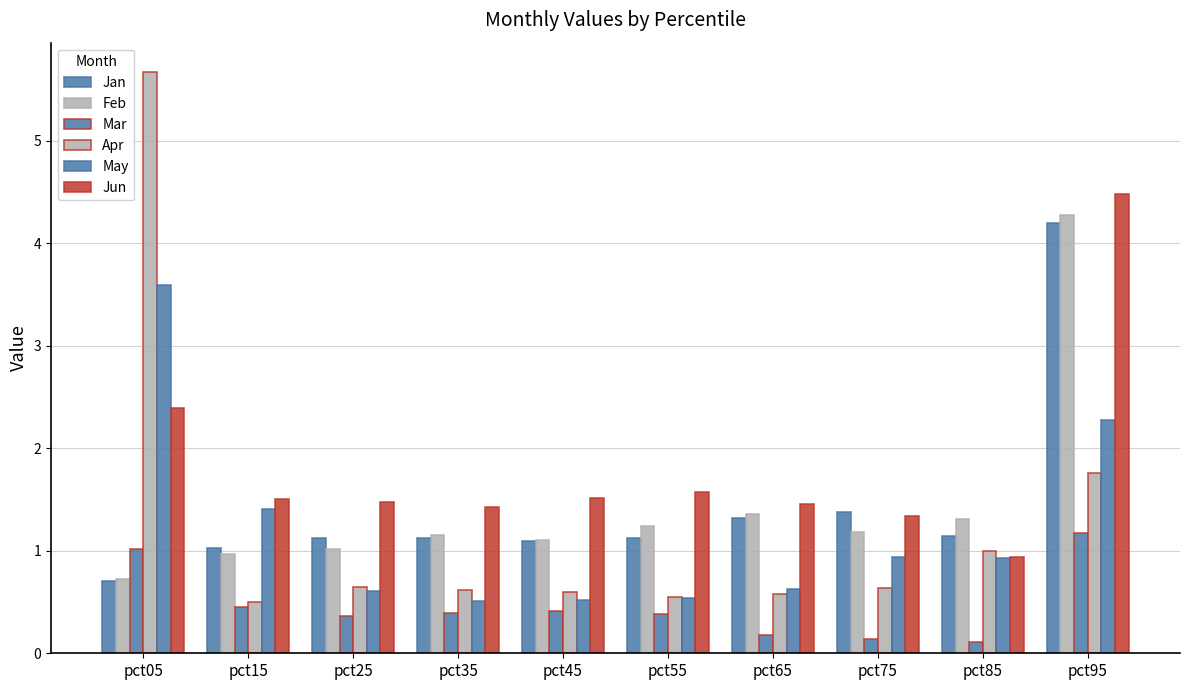

What is the greatest value displayed?

5.7